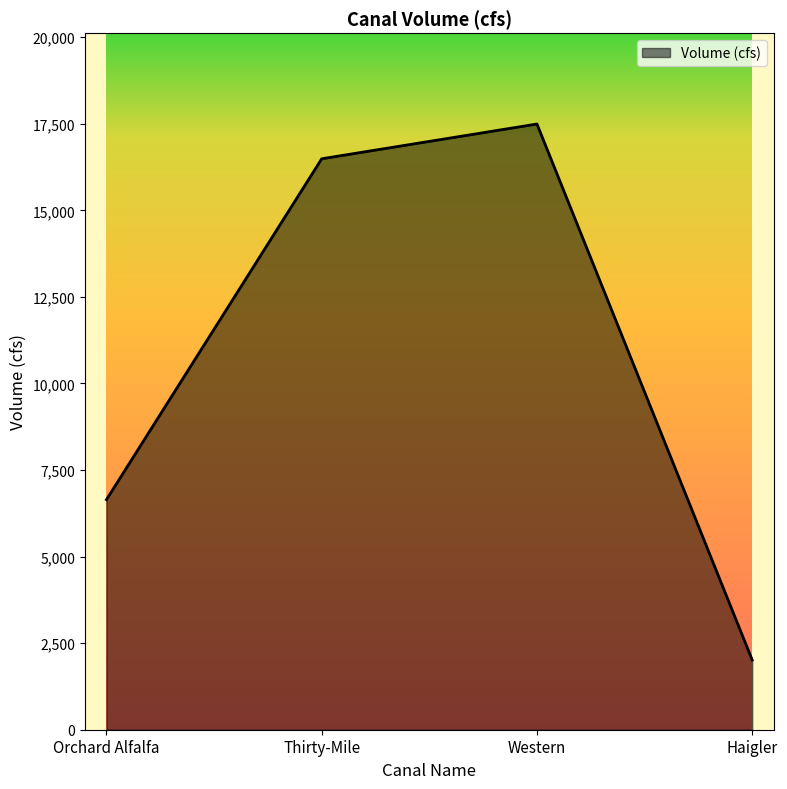

At which category does the chart reach its minimum across all series?

Haigler